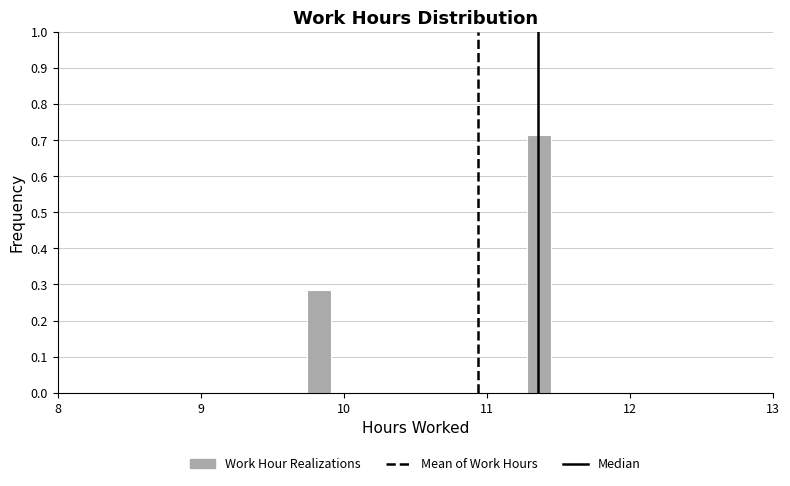

Around what value on the x-axis is the tallest bar? Give the approximate position of its centre, as read against the axis.

11.4